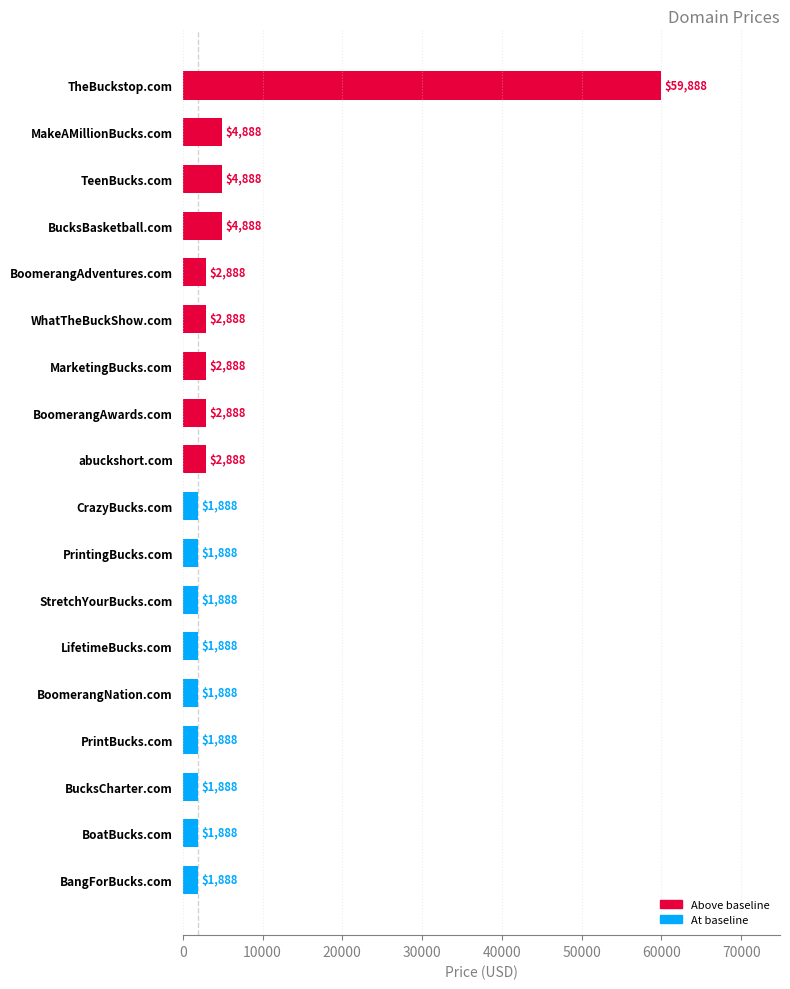

Is it true that the value at PrintBucks.com is 1888?

True